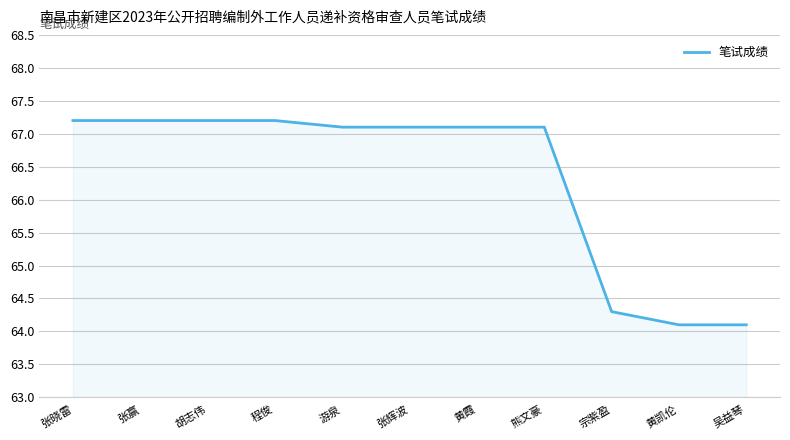

How many lines are shown in the chart?

1